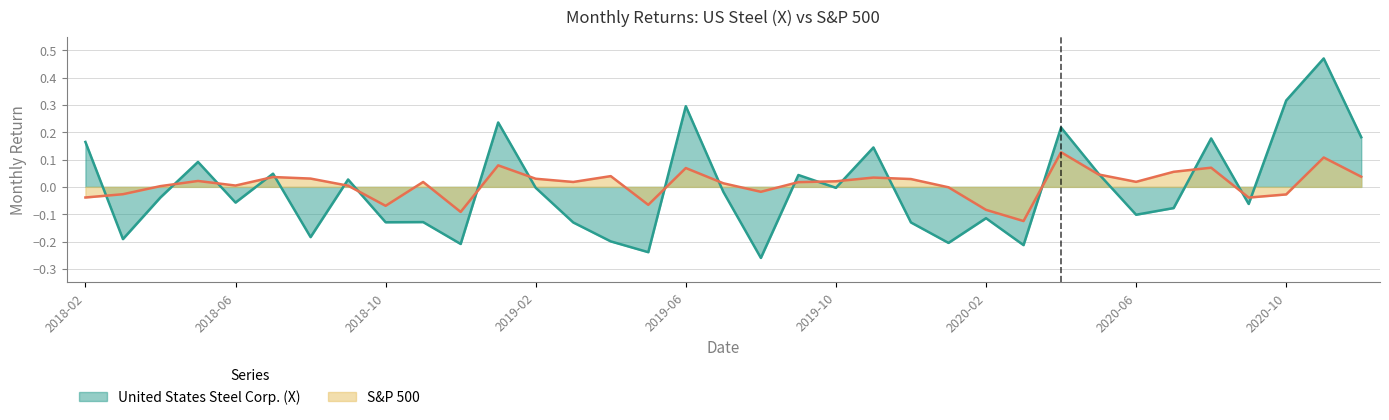

True or false: United States Steel Corp. (X) has more than 2 points higher than both neighbors.

True